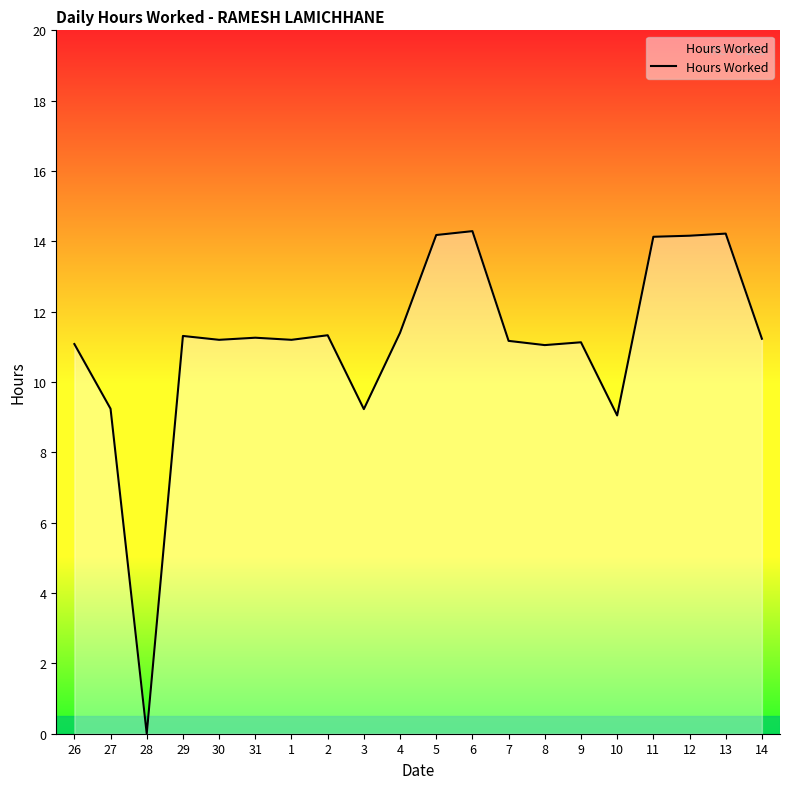

What is the maximum value shown in the chart?

14.3